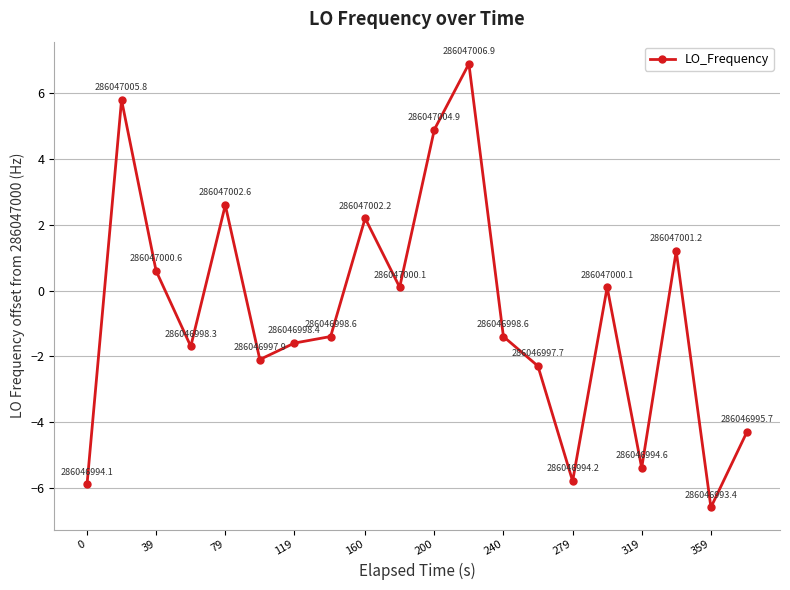

Reading left to right, list all the values displayed in this chart.

-5.9	5.8	0.6	-1.7	2.6	-2.1	-1.6	-1.4	2.2	0.1	4.9	6.9	-1.4	-2.3	-5.8	0.1	-5.4	1.2	-6.6	-4.3